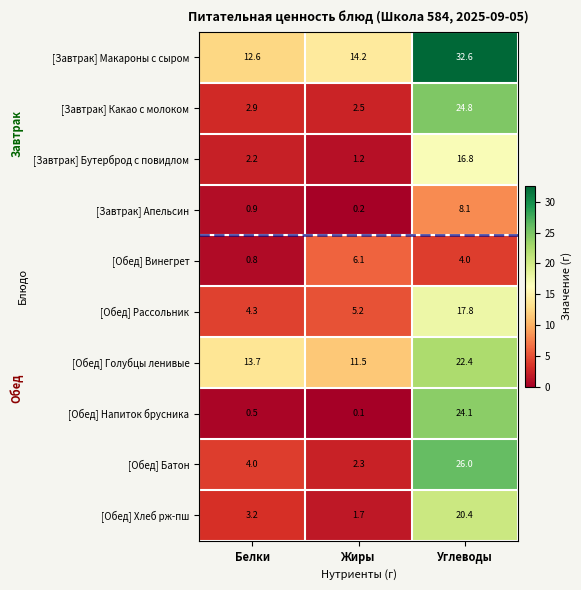

List the series in order of their peak value, lowest first.

[Обед] Винегрет, [Завтрак] Апельсин, [Завтрак] Бутерброд с повидлом, [Обед] Рассольник, [Обед] Хлеб рж-пш, [Обед] Голубцы ленивые, [Обед] Напиток брусника, [Завтрак] Какао с молоком, [Обед] Батон, [Завтрак] Макароны с сыром